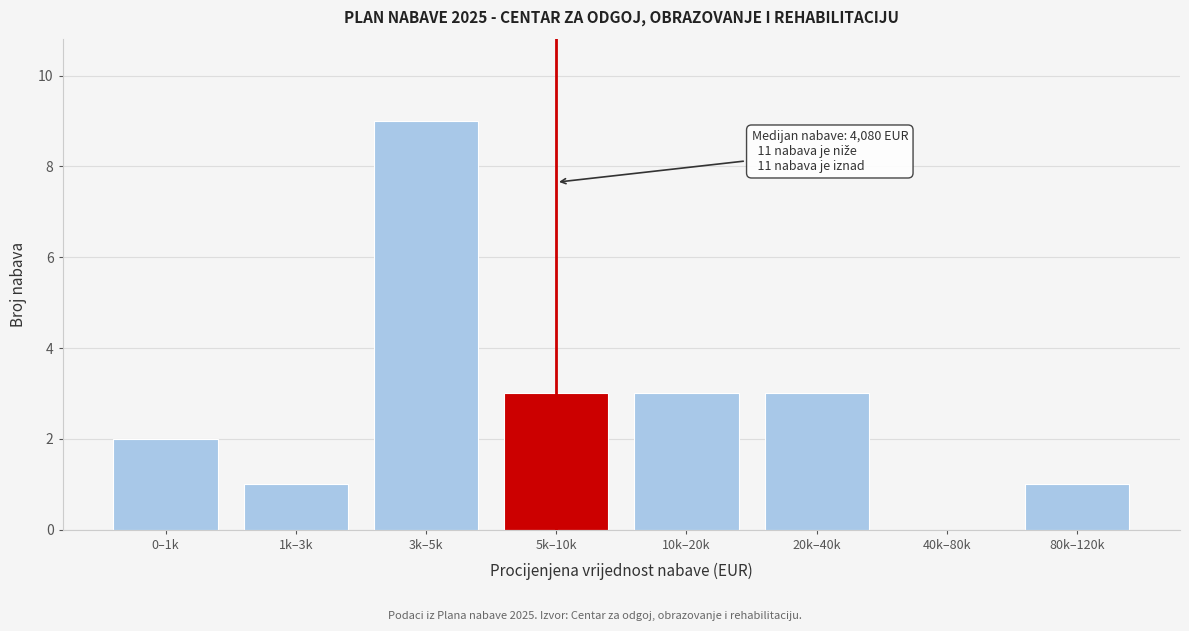

Reading left to right, what are all the values shown in this chart?

0–1k=2	1k–3k=1	3k–5k=9	5k–10k=3	10k–20k=3	20k–40k=3	40k–80k=0	80k–120k=1